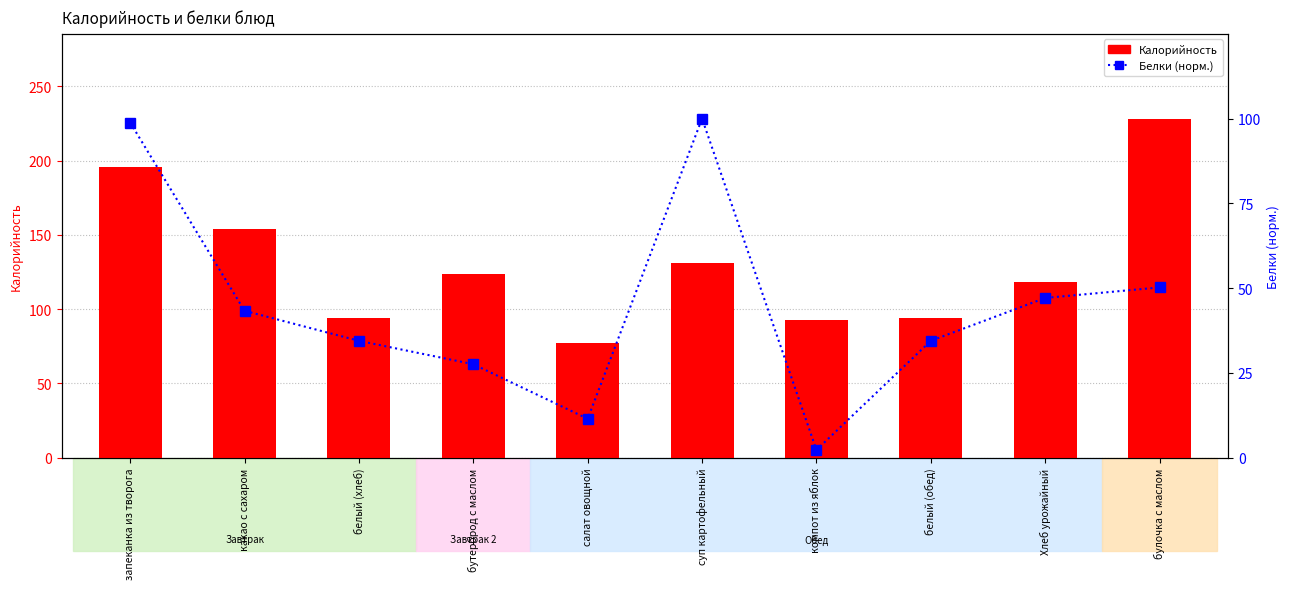

What is the sum of the Калорийность values at Хлеб урожайный and какао с сахаром?

271.9